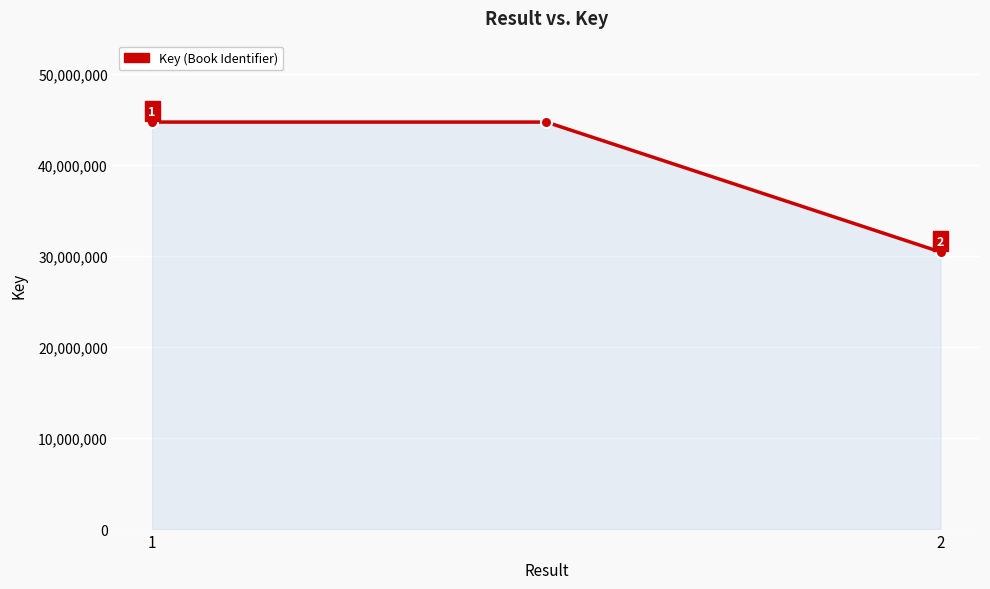

What is the average value?

39938343